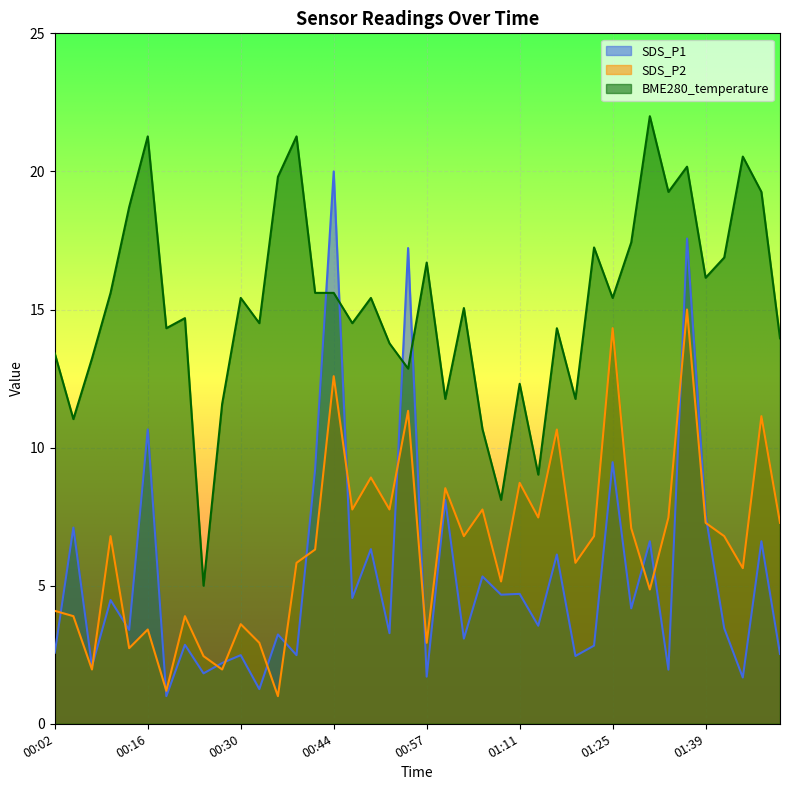

Which series ends up on top after the final intersection of BME280_temperature and SDS_P1?

BME280_temperature